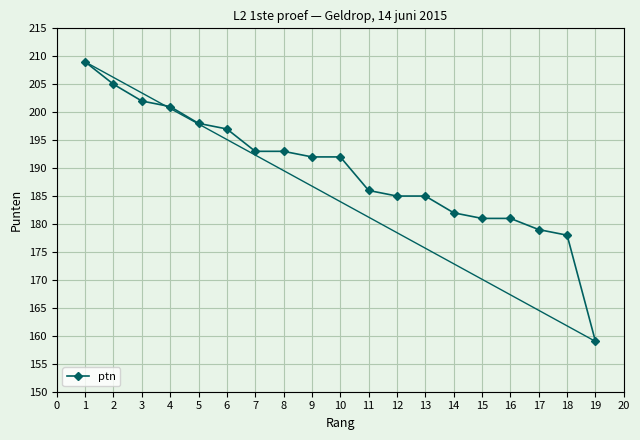

What is the sum of all values?

3598